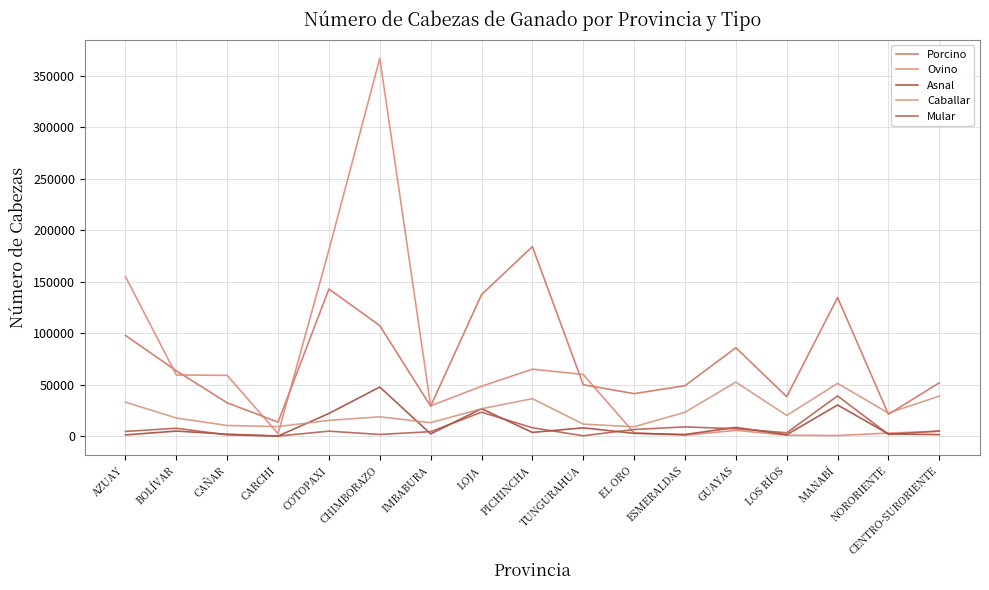

Reading left to right, transcribe all the data shown in this chart.

Porcino: 97892	63545	32455	13677	143023	107411	29201	137569	184176	50021	41388	49083	85974	38412	134723	21278	51948
Ovino: 155057	59520	59112	2459	181000	366982	29540	48520	65150	59987	3256	919	5751	998	663	3087	4737
Asnal: 1295	5024	1994	192	22129	47781	2278	26737	3698	8171	2805	1703	8604	1492	30348	2233	1593
Caballar: 33093	17709	10408	9372	15428	18866	13169	26699	36484	11748	9202	23284	52582	20207	51352	22454	38957
Mular: 4624	7774	1292	200	4928	1723	4455	23368	8242	445	6575	9064	7301	3362	39161	1808	5152